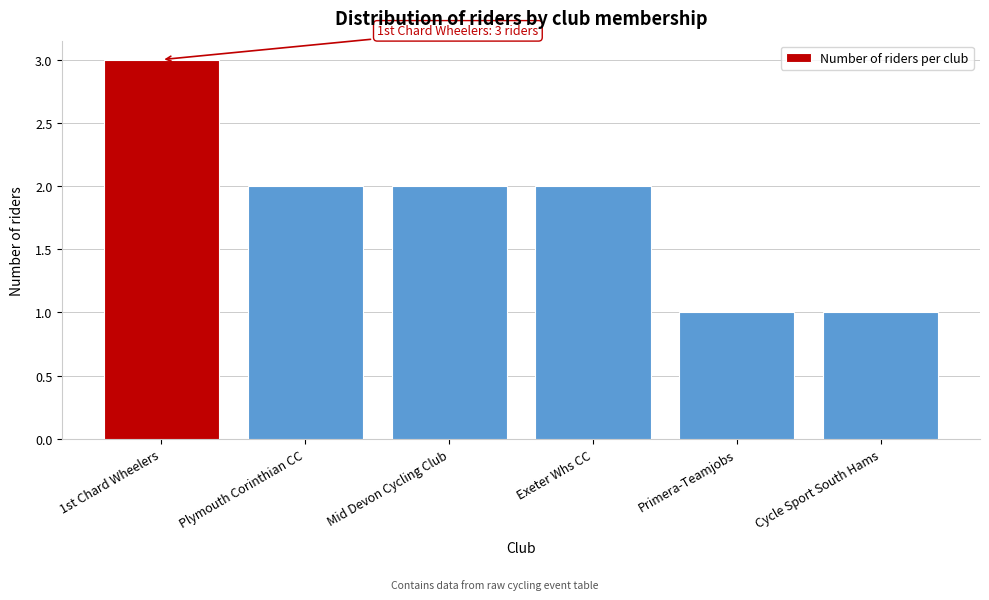

Reading left to right, what are all the values shown in this chart?

1st Chard Wheelers=3	Plymouth Corinthian CC=2	Mid Devon Cycling Club=2	Exeter Whs CC=2	Primera-Teamjobs=1	Cycle Sport South Hams=1